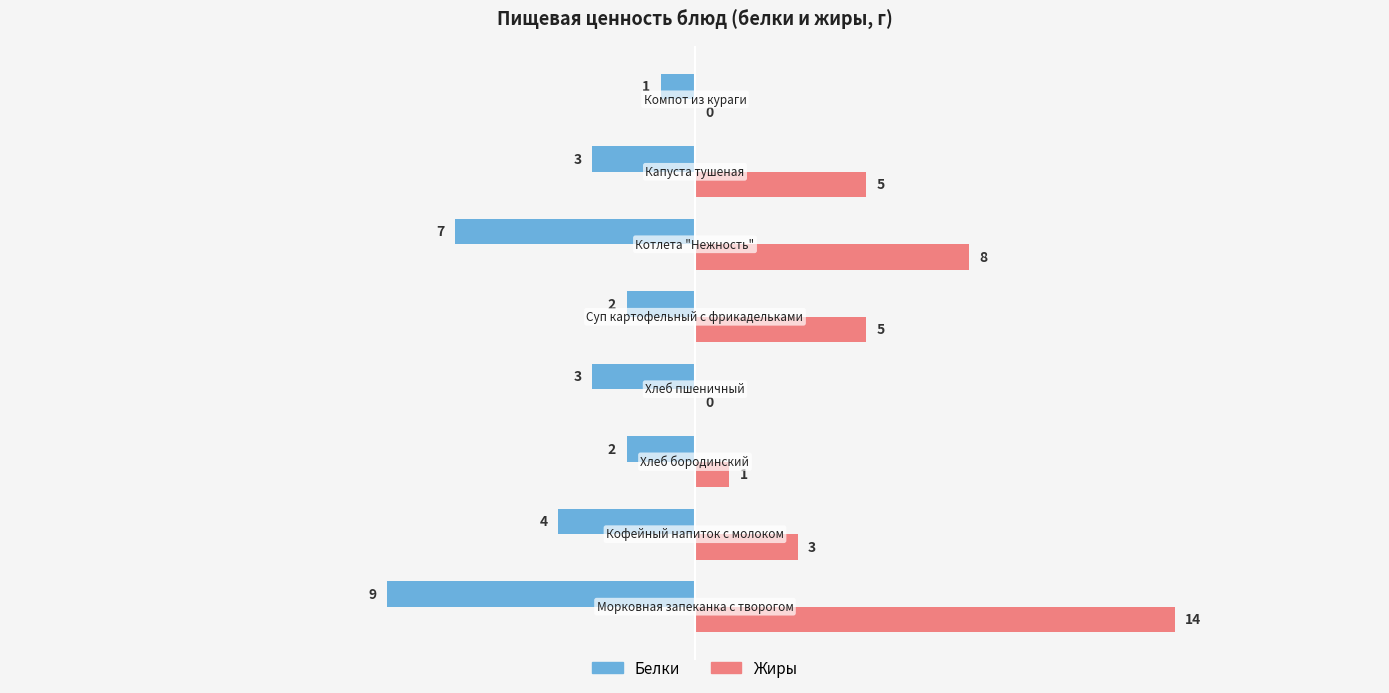

What is the maximum value for Жиры?

14